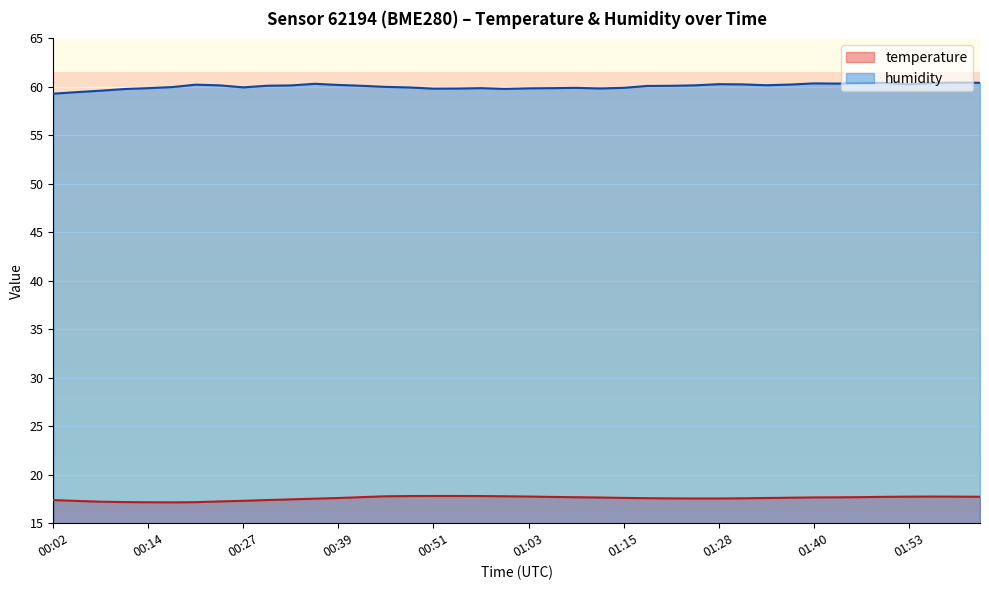

How many interior local peaks does the temperature series have?

1